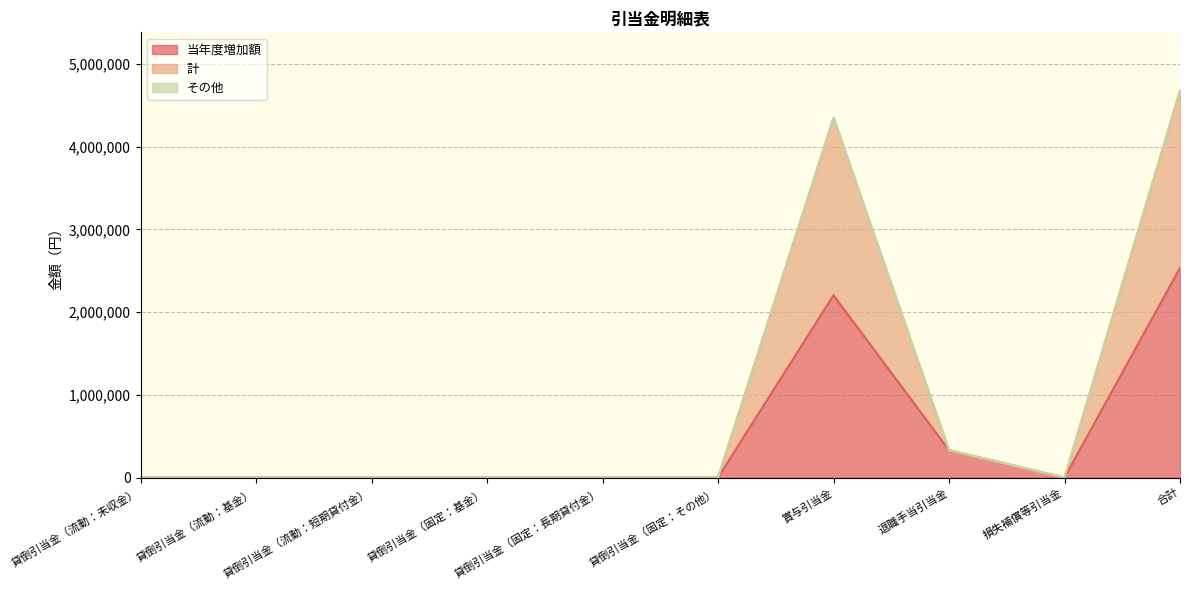

In 計, how many points are lower than both neighbors (excluding endpoints)?

1